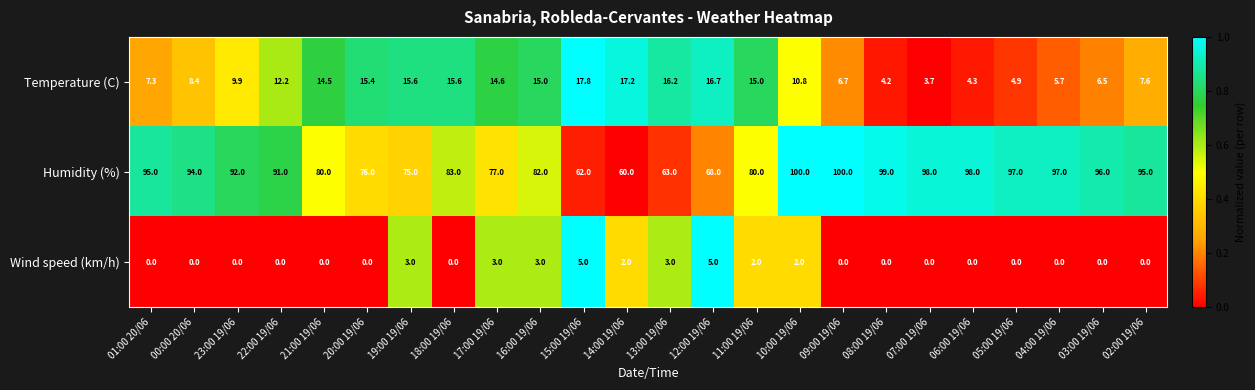

Is it true that Humidity (%) equals 92.0 at 23:00 19/06?

True